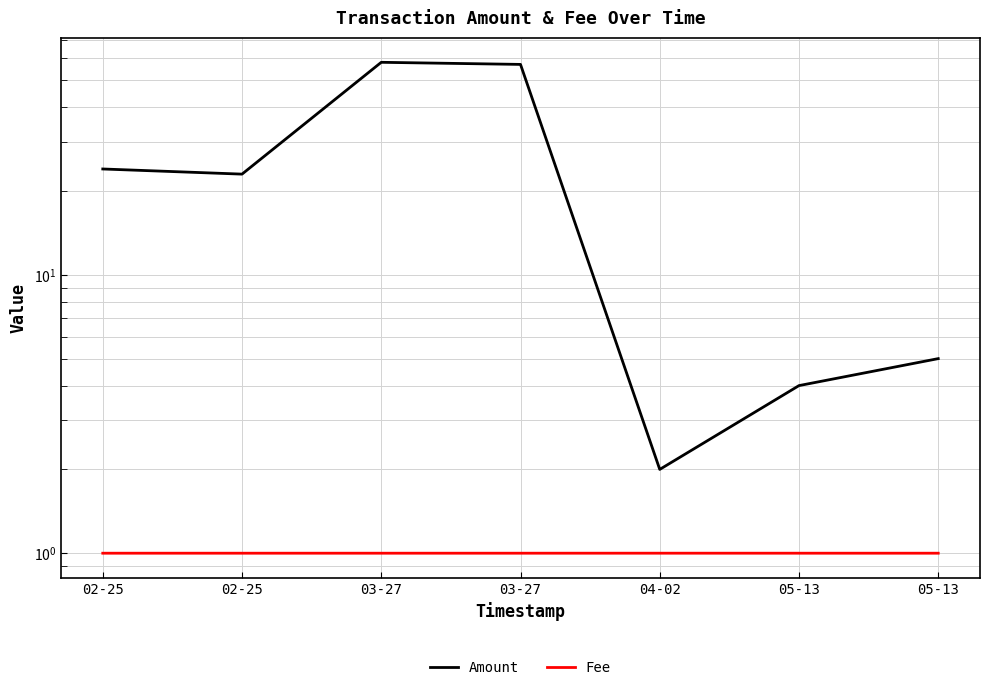

Is the value of Fee at 02-25 greater than the value of Amount at 03-27?

No